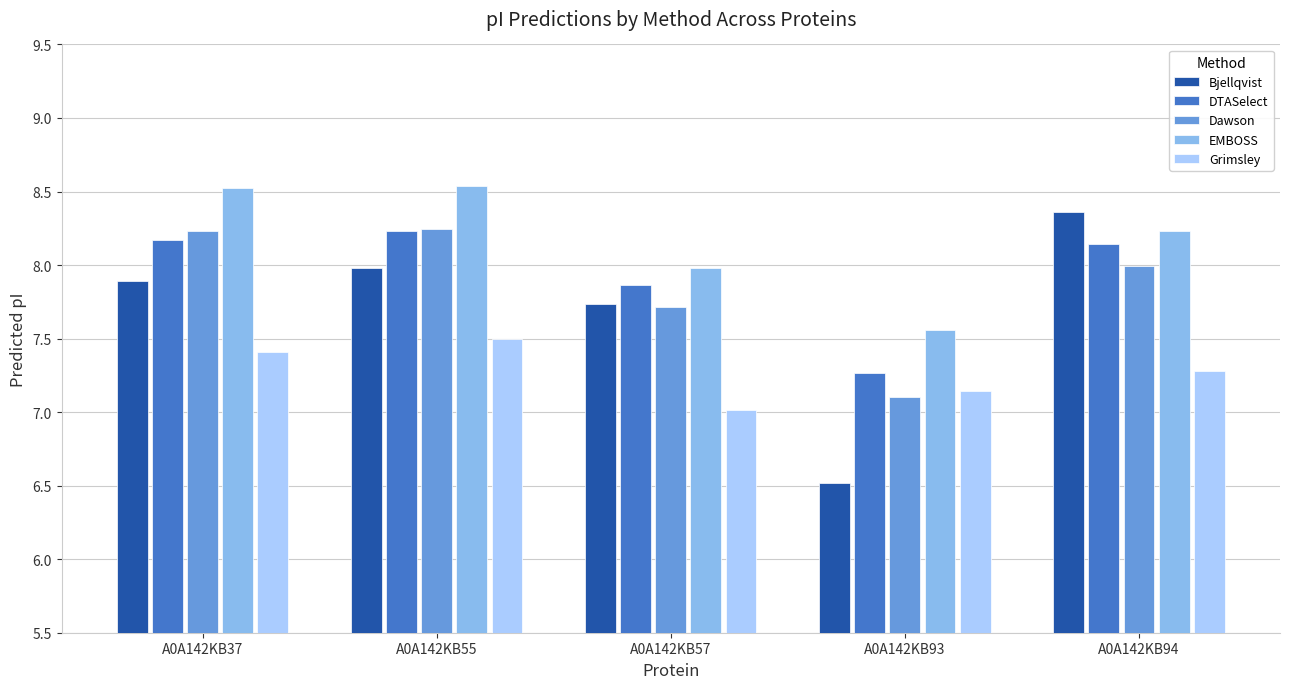

Rank the series at A0A142KB93 from lowest to highest value.

Bjellqvist, Dawson, Grimsley, DTASelect, EMBOSS